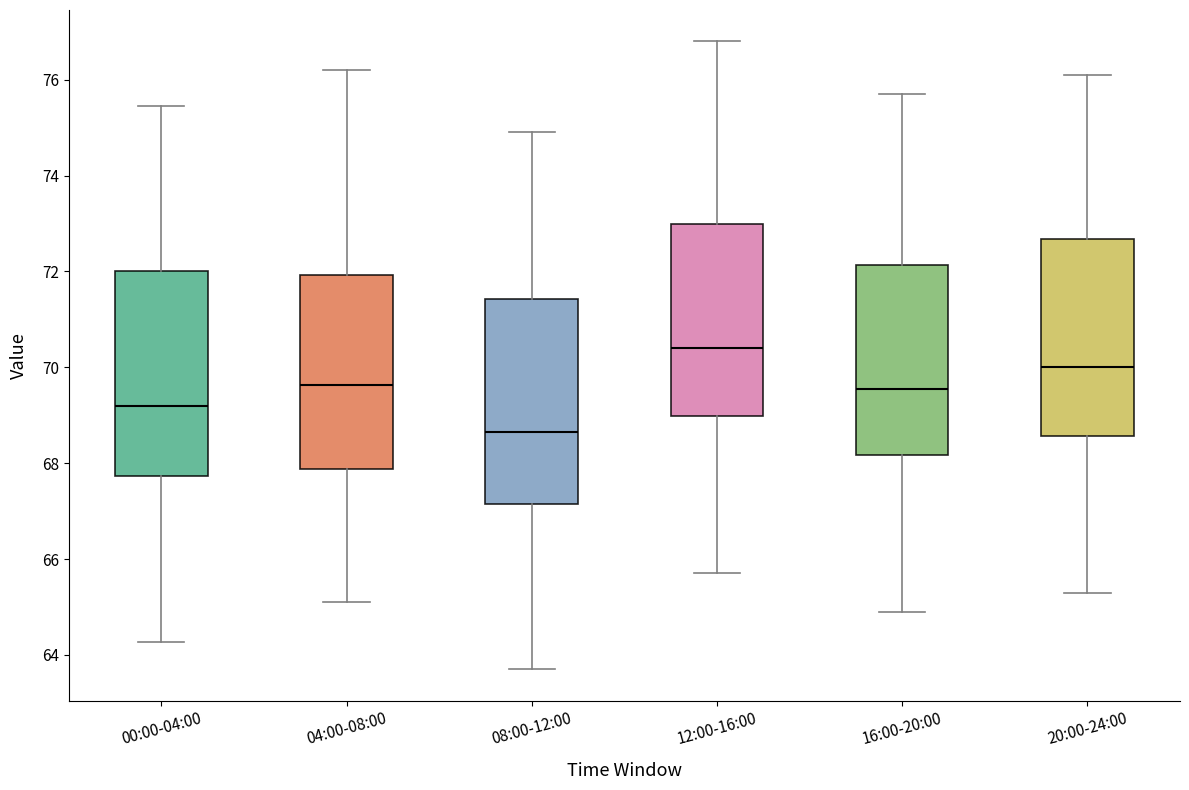

Where does the upper whisker of the box for 12:00-16:00 end on the y-axis? The values are not printed on the chart, so give them approximately, as read against the axis.

76.8